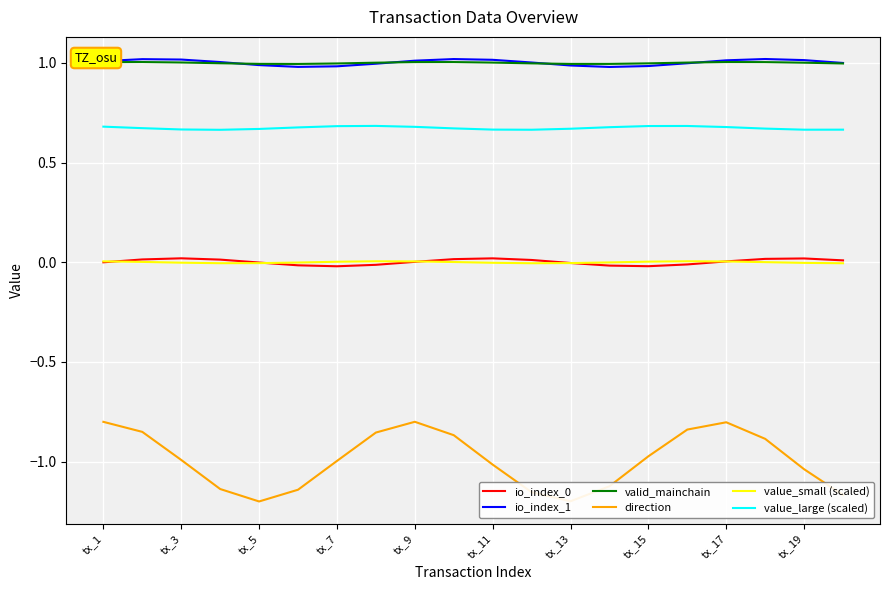

What is the maximum value shown in the chart?

1.0